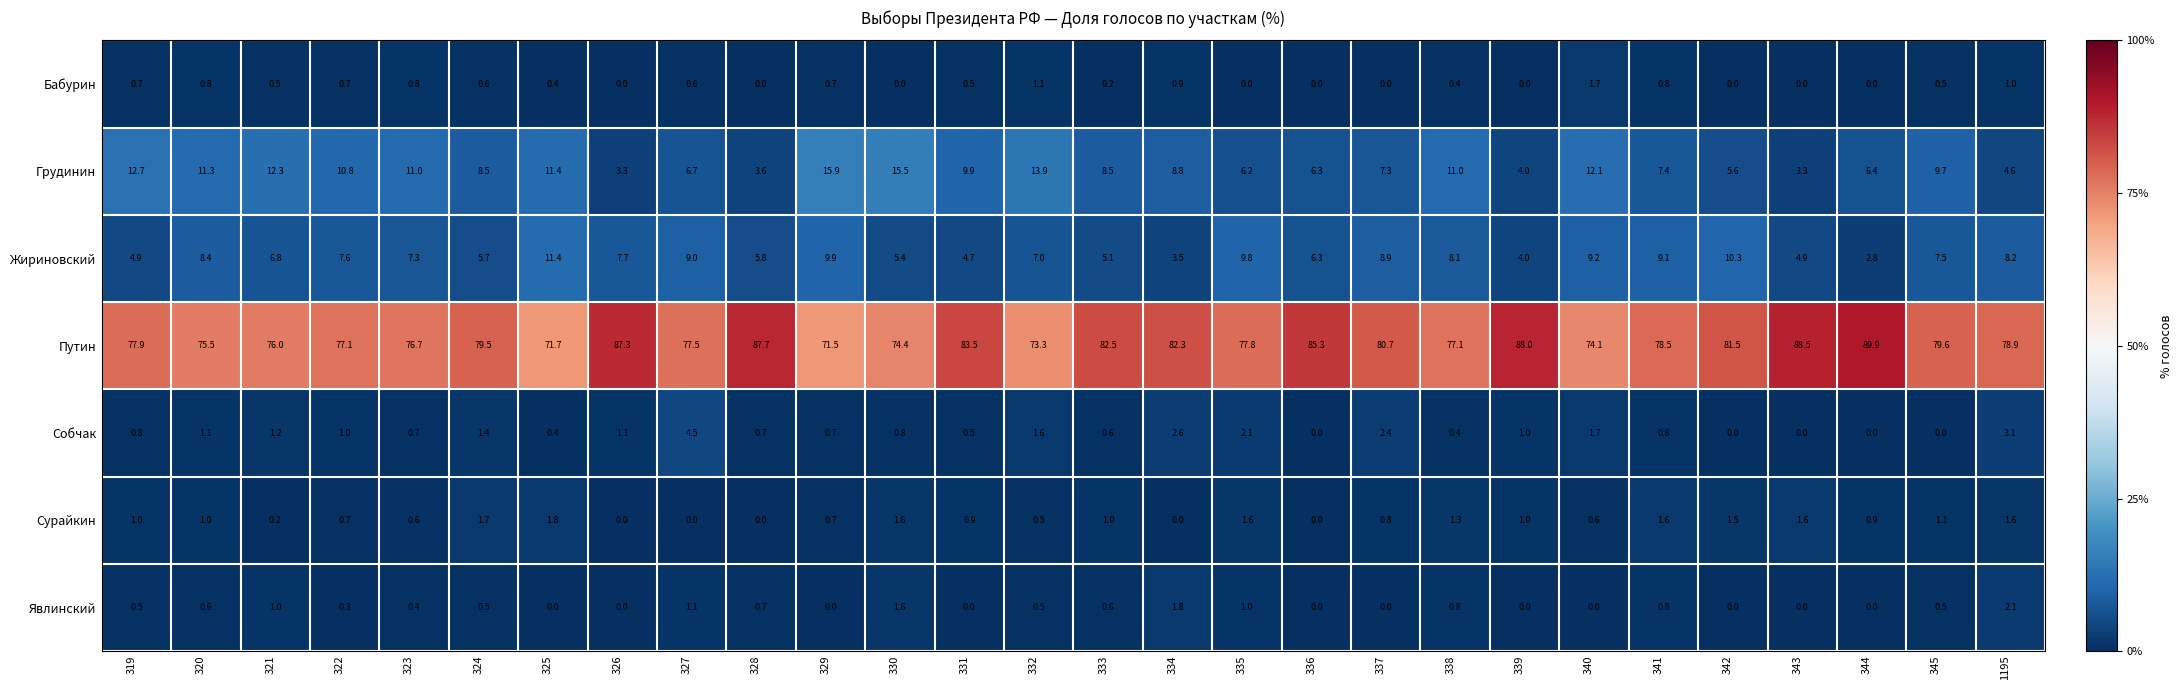

Which series changed the most between 322 and 339?

Путин